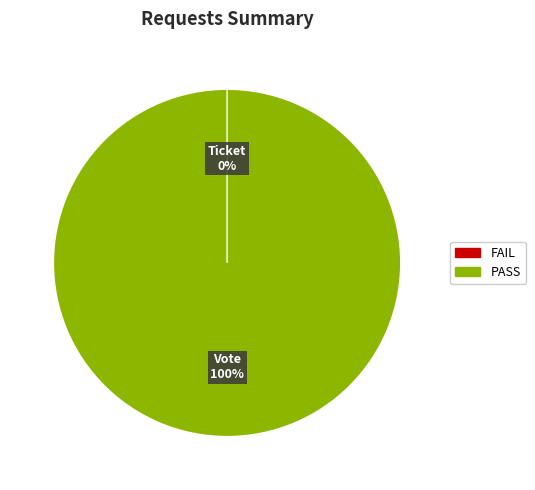

Is it true that Ticket (io_index=0) is 0% of the pie?

True